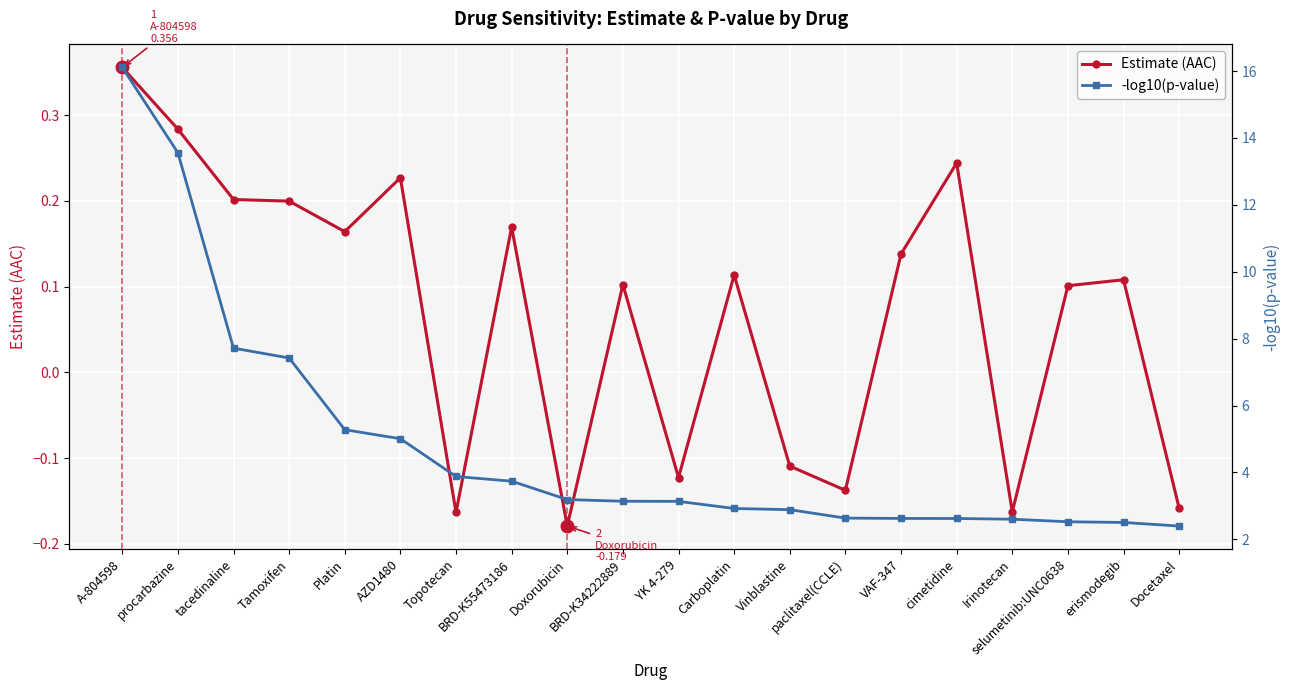

Is it true that Estimate (AAC) equals -0.3 at Irinotecan?

False